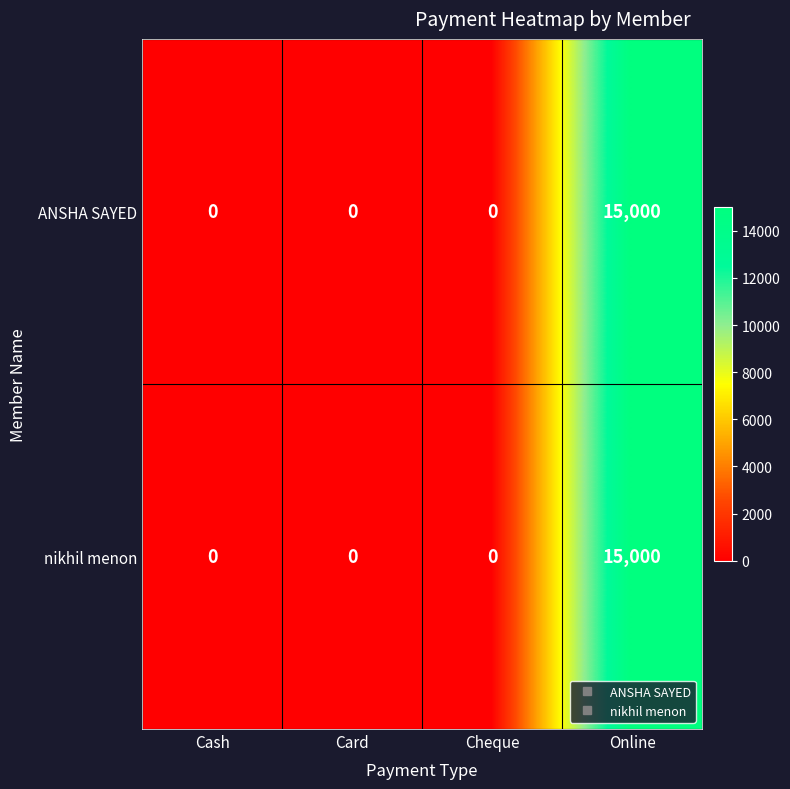

What is the average value of the ANSHA SAYED series?

3750